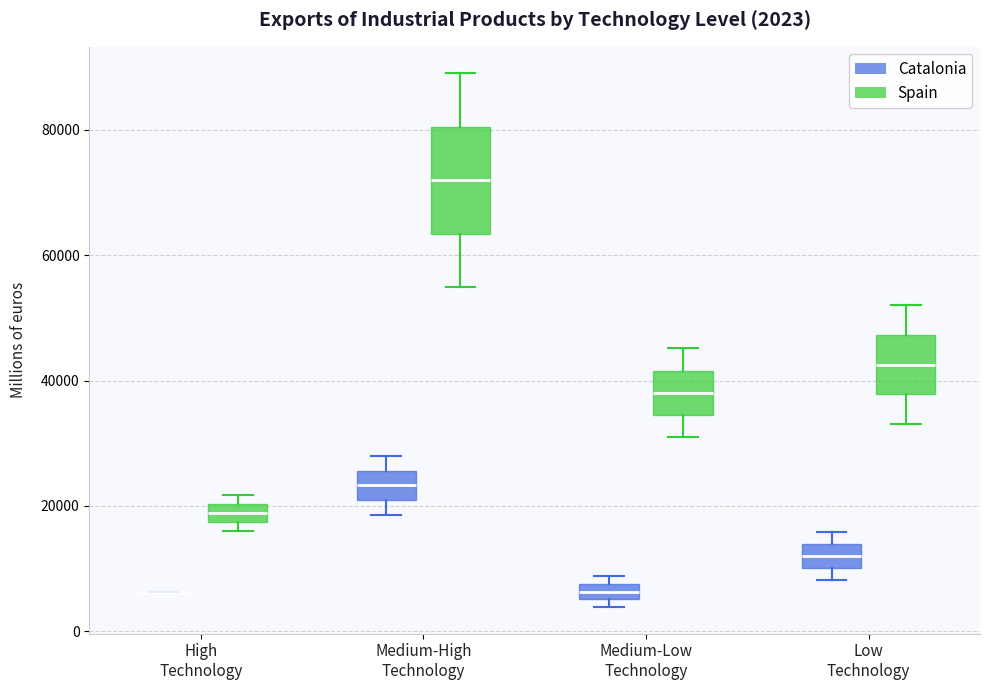

Comparing the boxes themselves (not the whiskers), which one is the tallest?

Medium-High Technology (Spain)